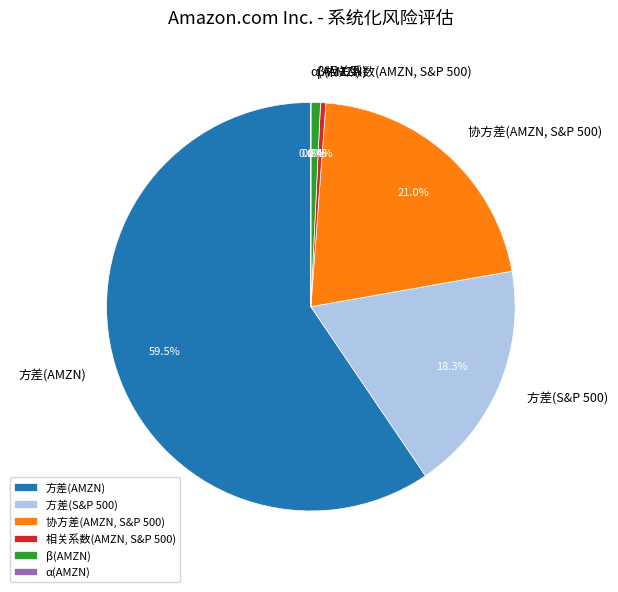

Is there a majority slice in this chart?

Yes